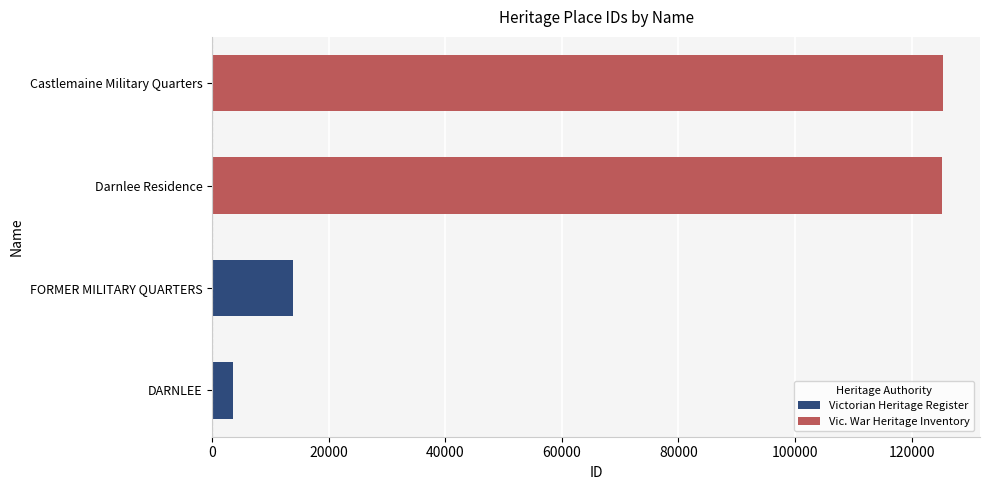

Which label corresponds to the largest value in the chart?

Castlemaine Military Quarters